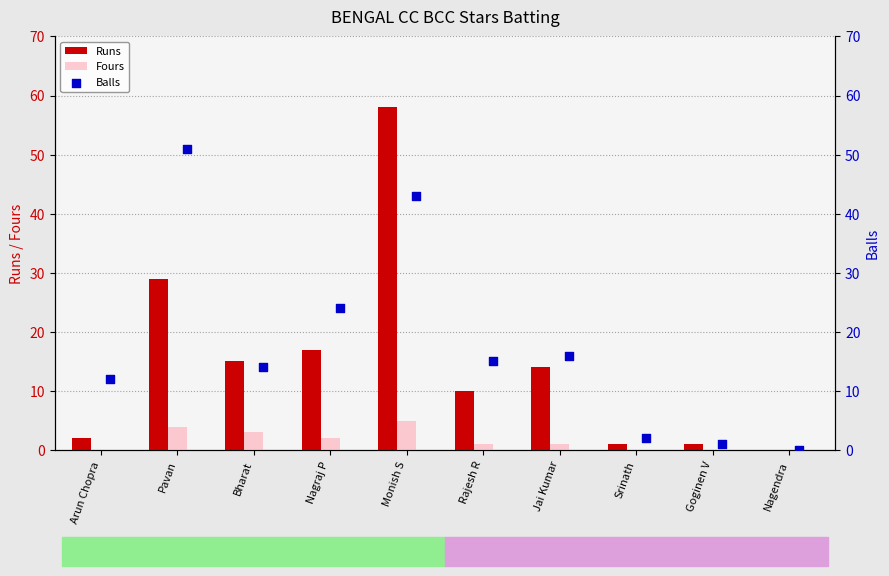

What are all the series names shown in the legend?

Runs, Fours, Balls